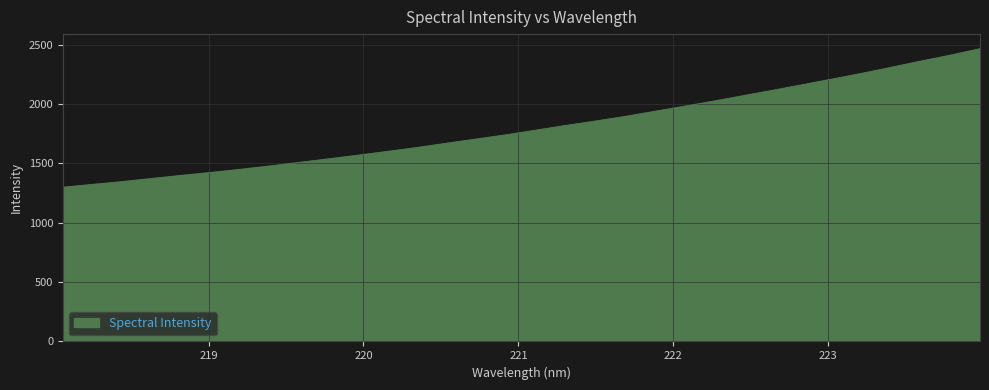

What is the greatest value displayed?

2466.3